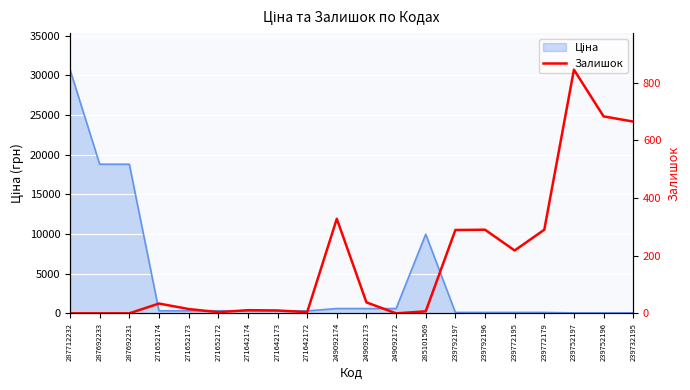

How many values are above zero?

16